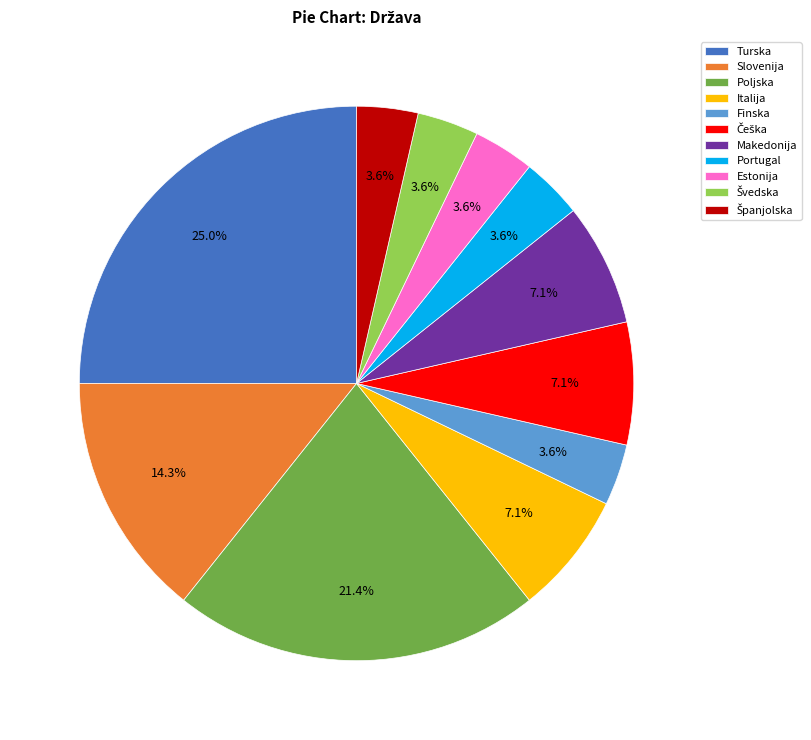

Which slice is the largest?

Turska